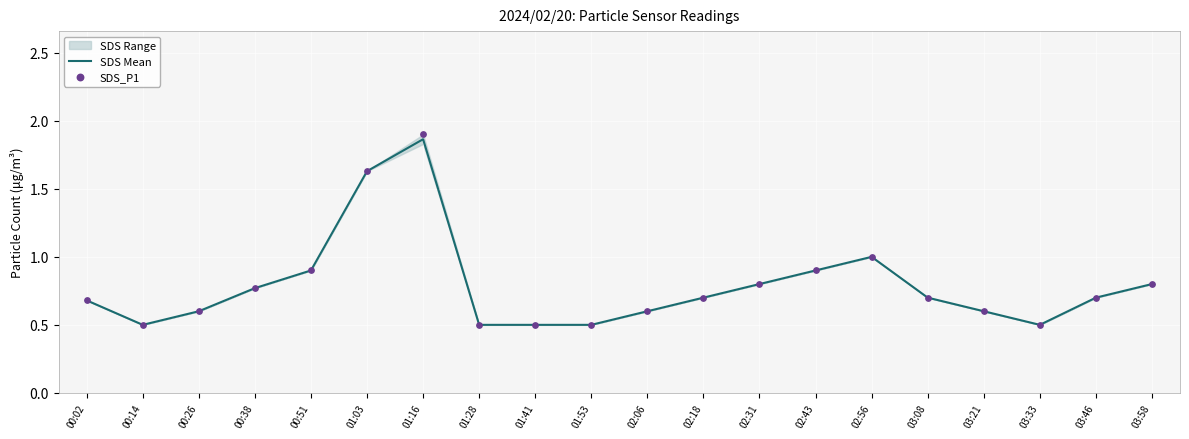

Which series contains the lowest Y value?

SDS Mean